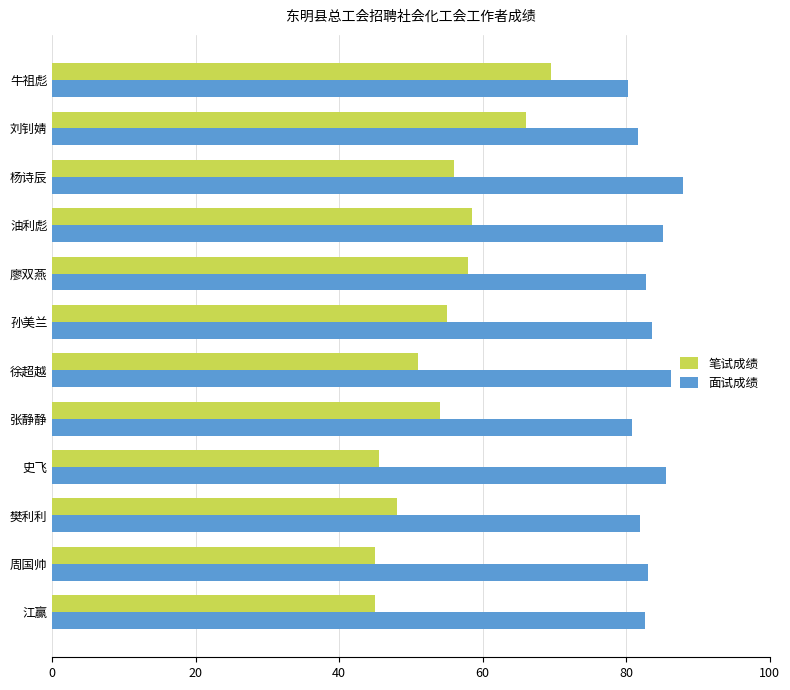

What is the sum of the 笔试成绩 values at 江赢 and 樊利利?

93.0